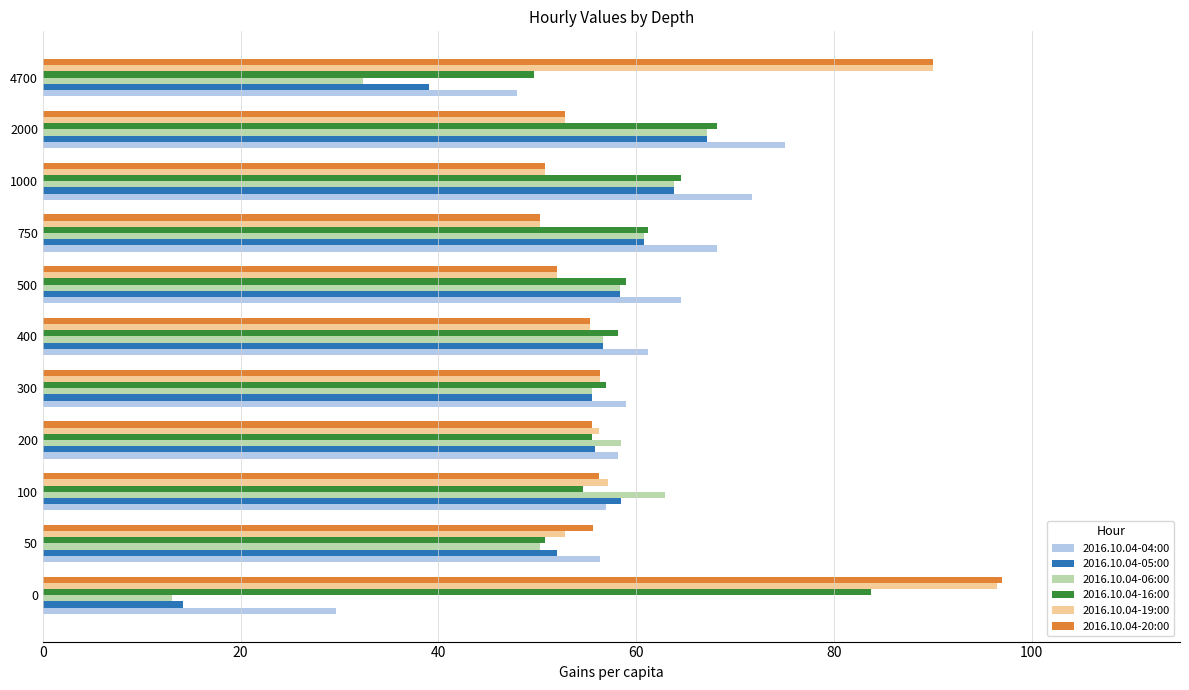

At which category is the sum across all series the highest?

2000